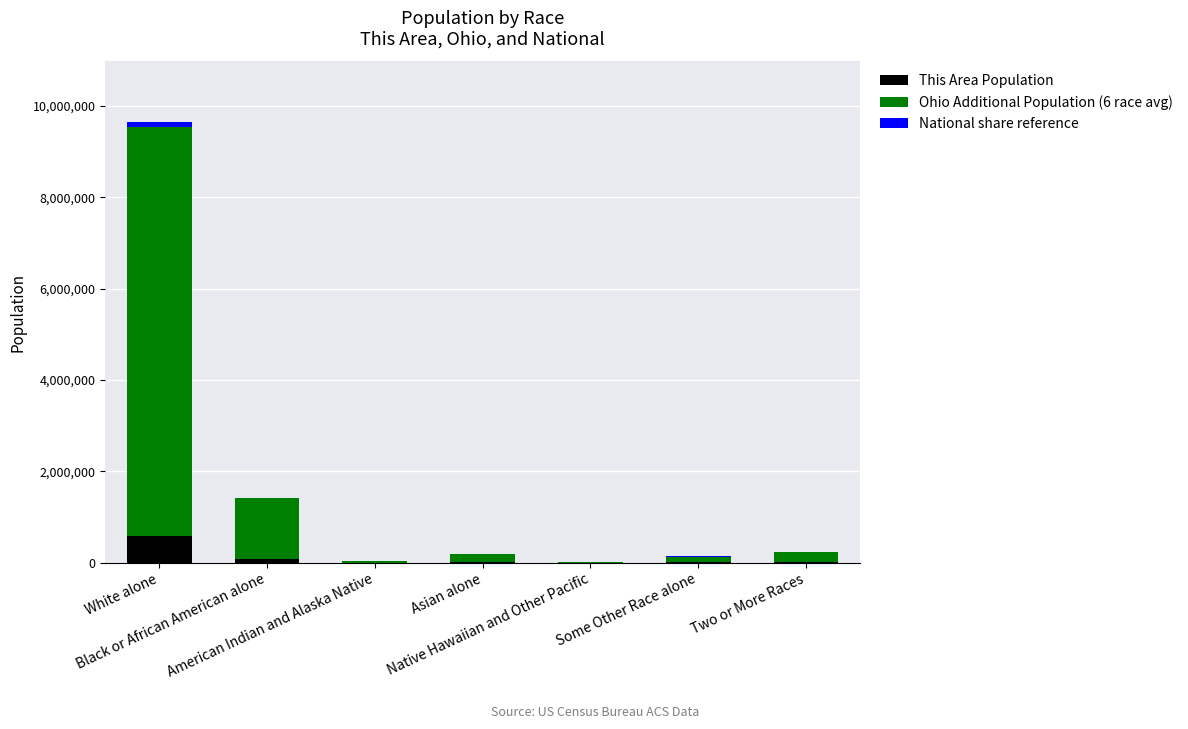

What is the sum of all This Area Population values?

683371.0